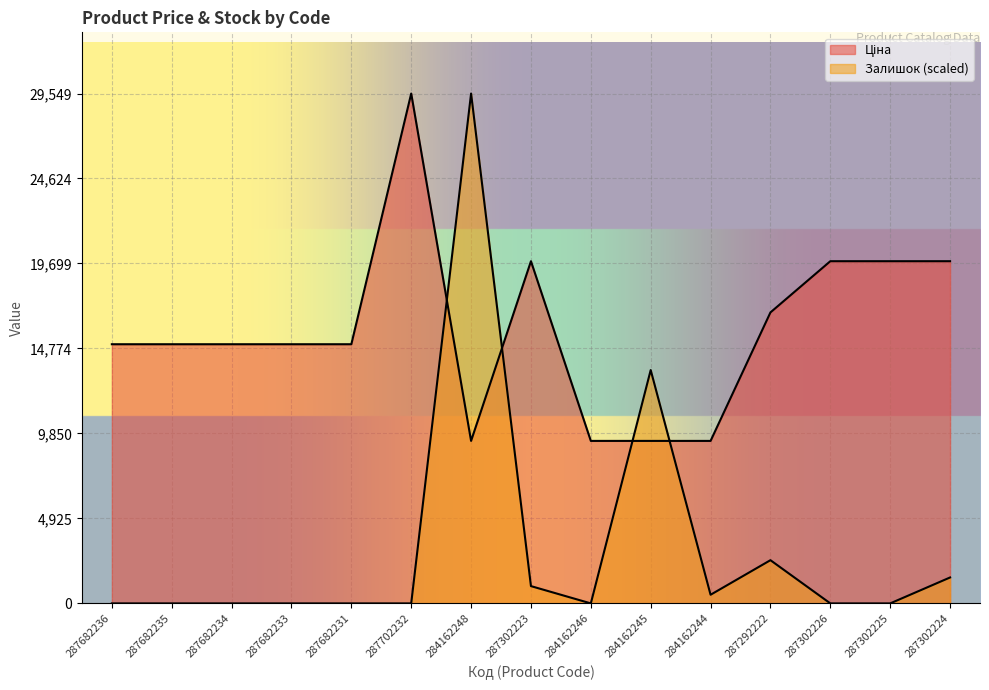

How many data points does each series have?

15